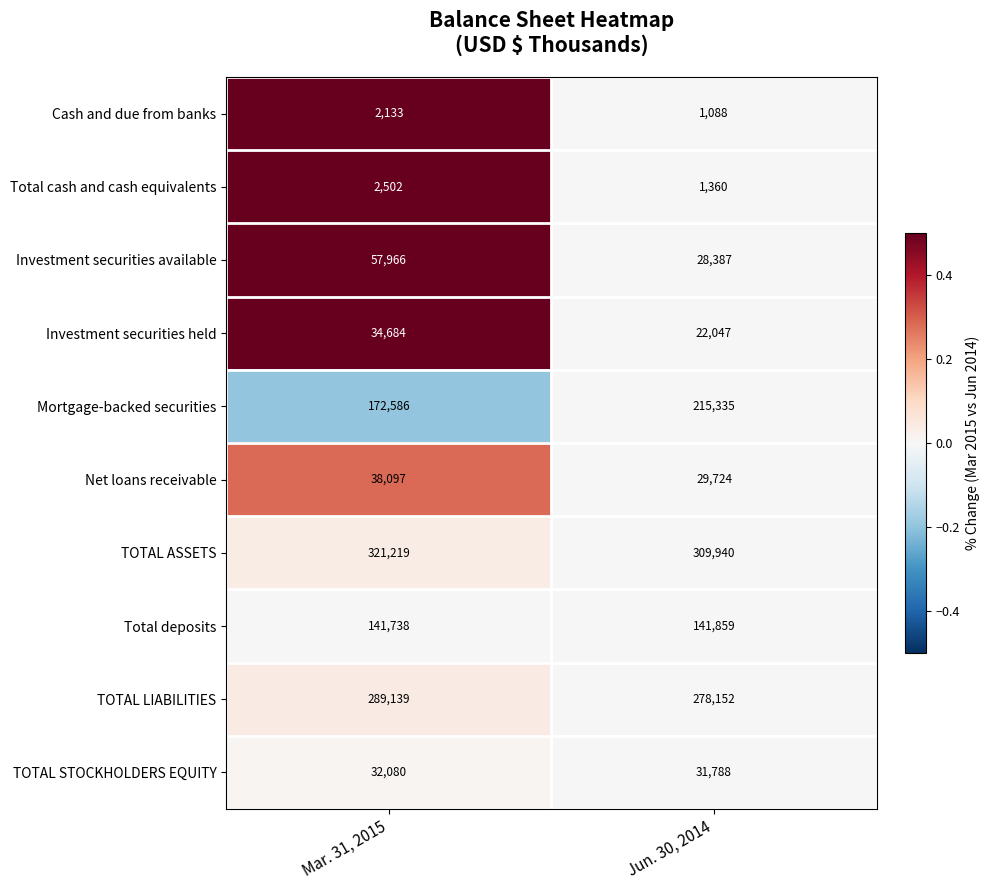

Rank the series by their maximum value, from lowest to highest.

Cash and due from banks, Total cash and cash equivalents, TOTAL STOCKHOLDERS EQUITY, Investment securities held, Net loans receivable, Investment securities available, Total deposits, Mortgage-backed securities, TOTAL LIABILITIES, TOTAL ASSETS